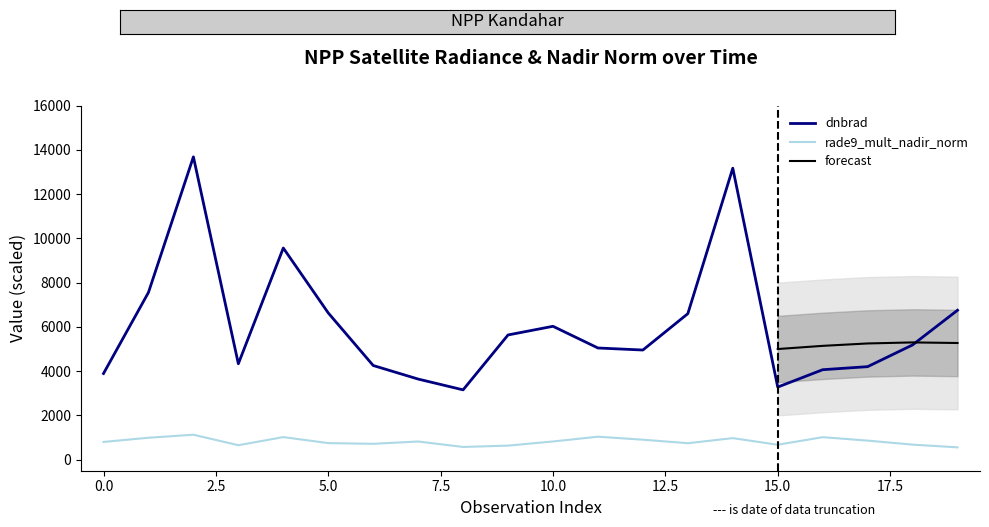

True or false: rade9_mult_nadir_norm and dnbrad intersect in this chart.

False